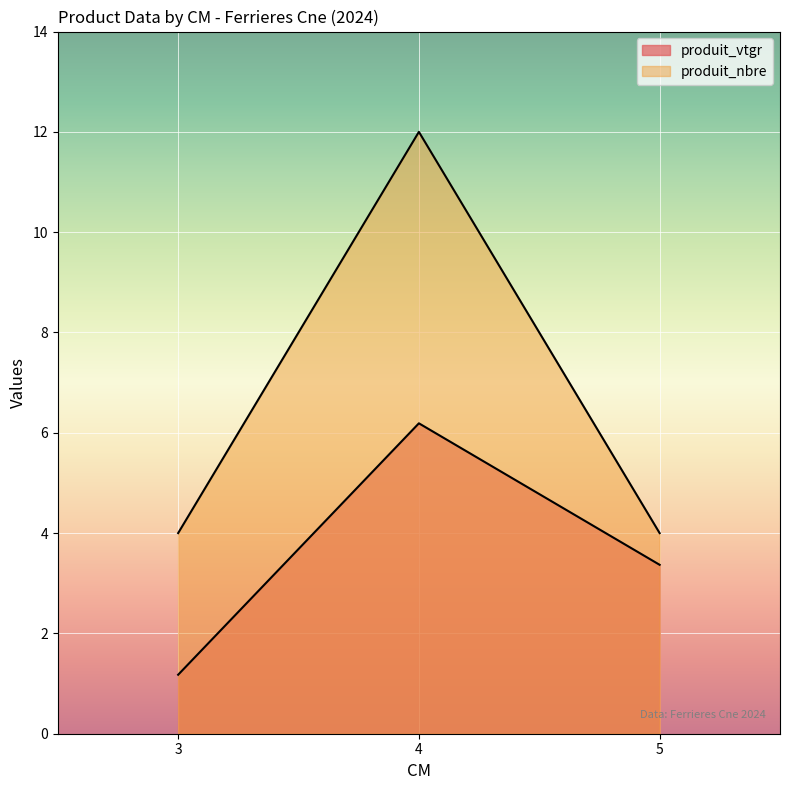

List the labels in order of produit_nbre value, smallest first.

3, 5, 4